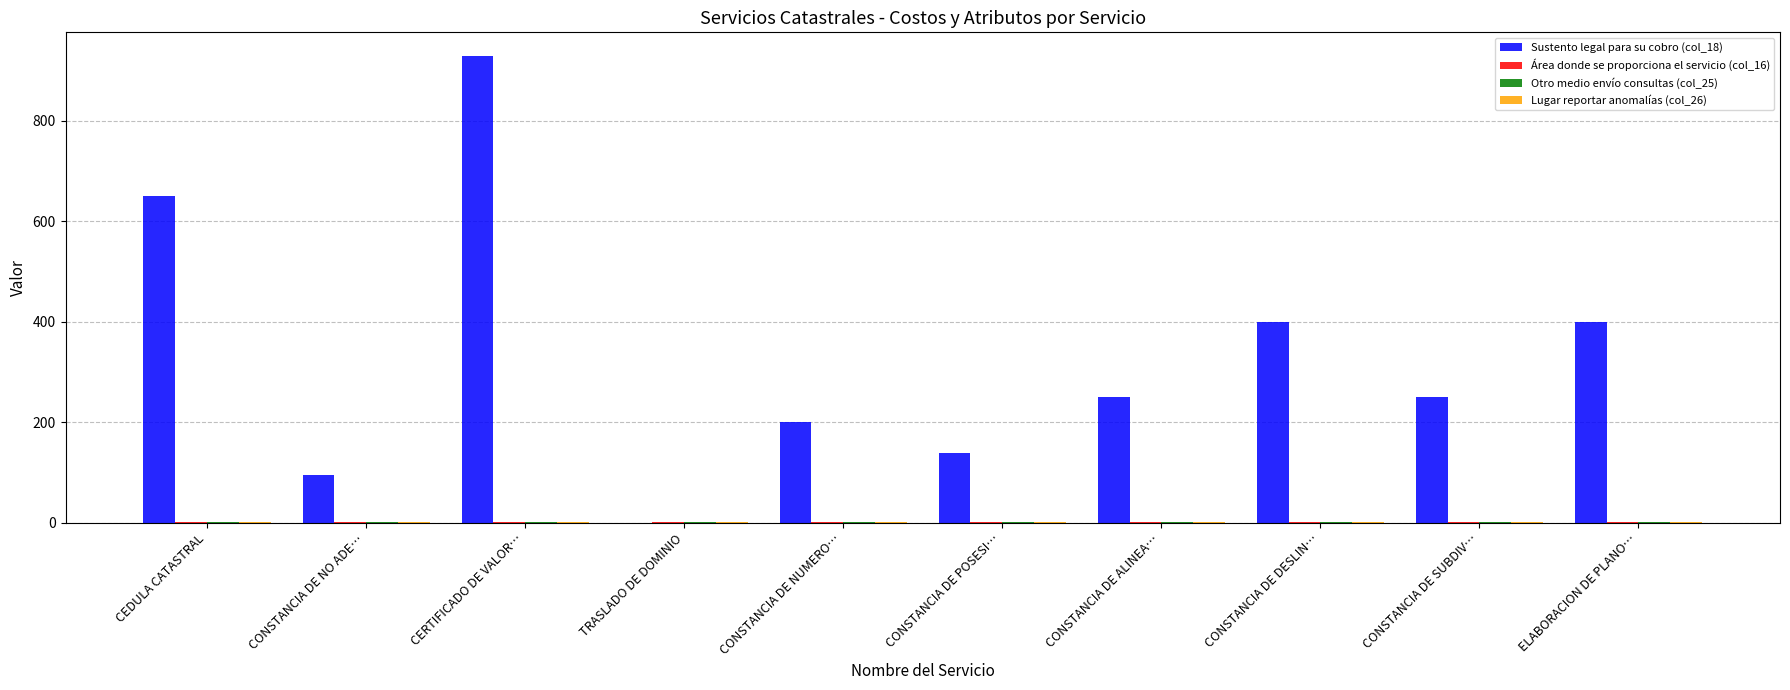

The Sustento legal para su cobro (col_18) series shows 194.7 at CEDULA CATASTRAL. True or false?

False